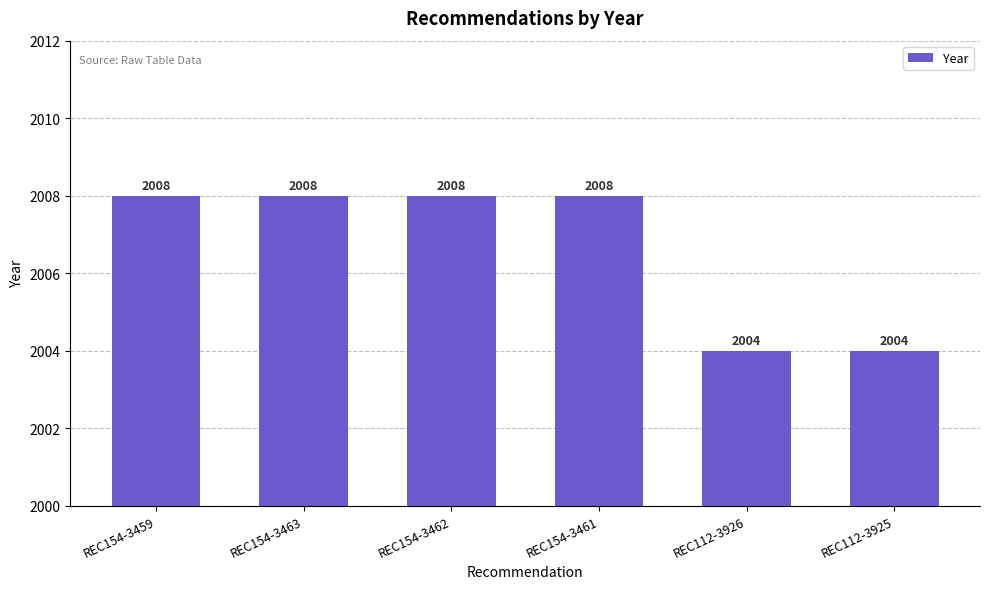

Reading left to right, what are all the values shown in this chart?

2008	2008	2008	2008	2004	2004